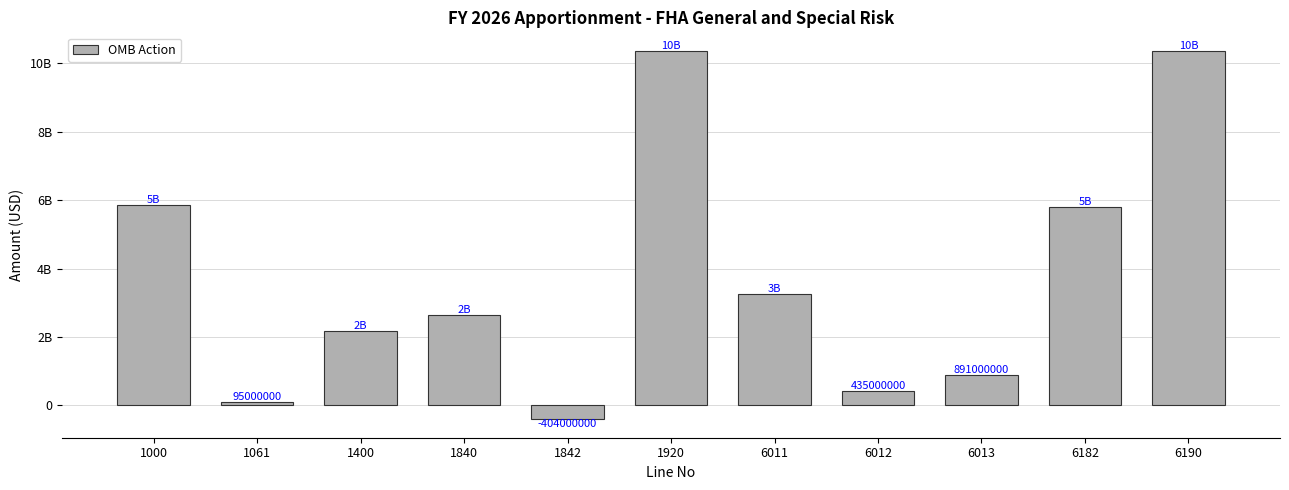

What is the value of the 7th bar from the left?

3243000000